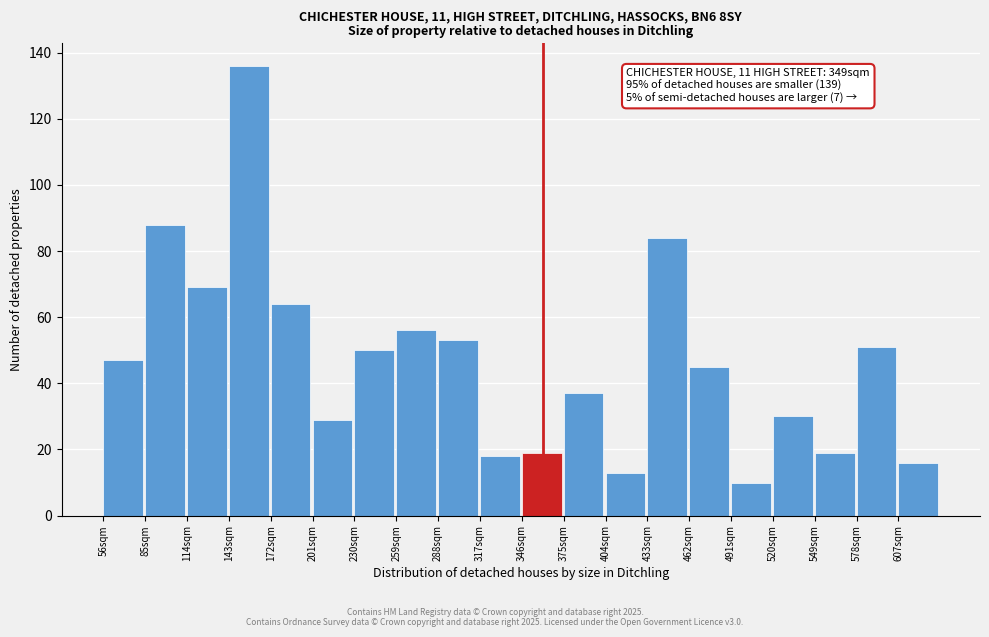

Reading left to right, list all the values displayed in this chart.

47	88	69	136	64	29	50	56	53	18	19	37	13	84	45	10	30	19	51	16